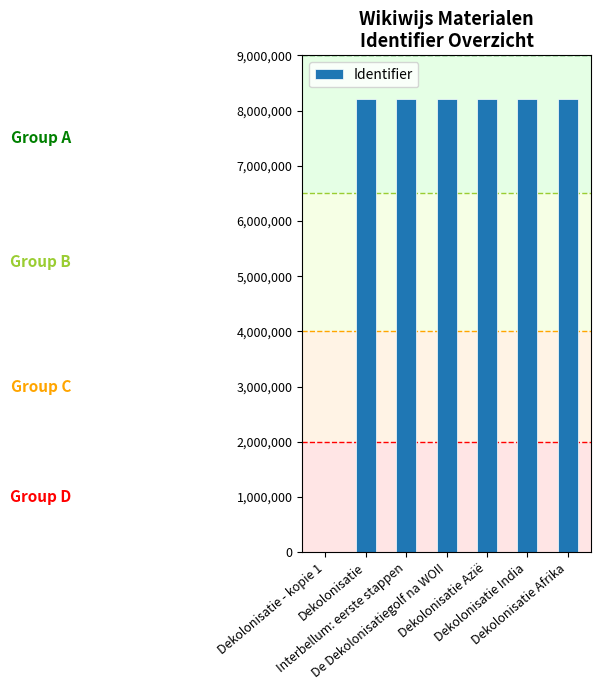

What is the maximum value shown in the chart?

8212757